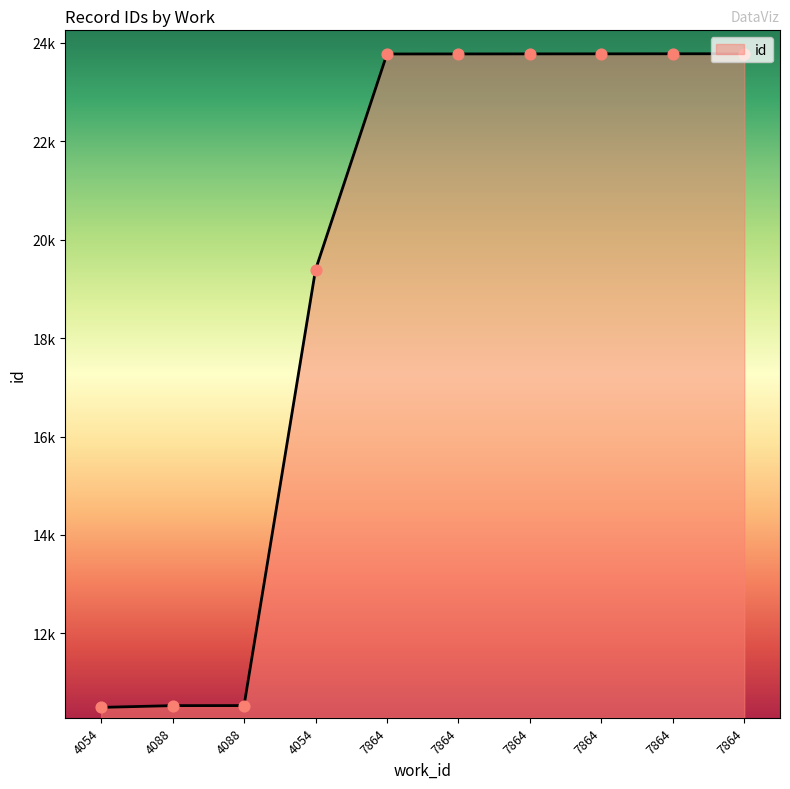

What is the change in value from 7864 to 7864?

+3